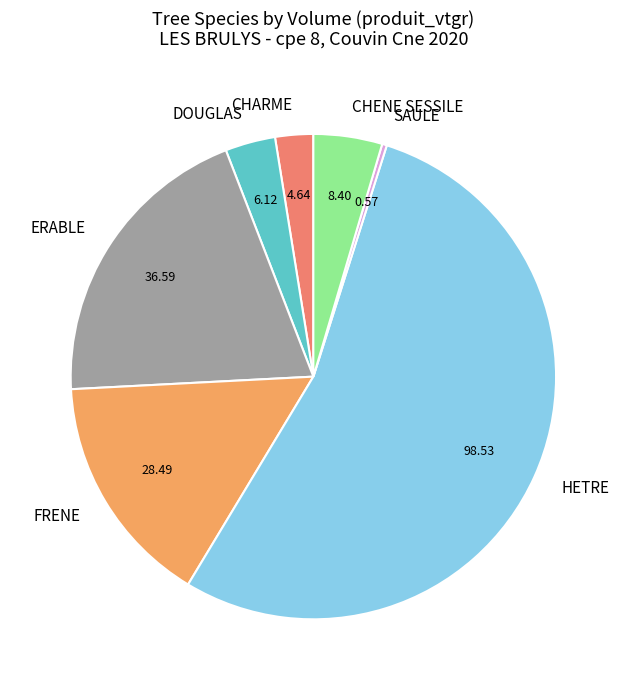

What is the smallest slice in the pie chart?

SAULE